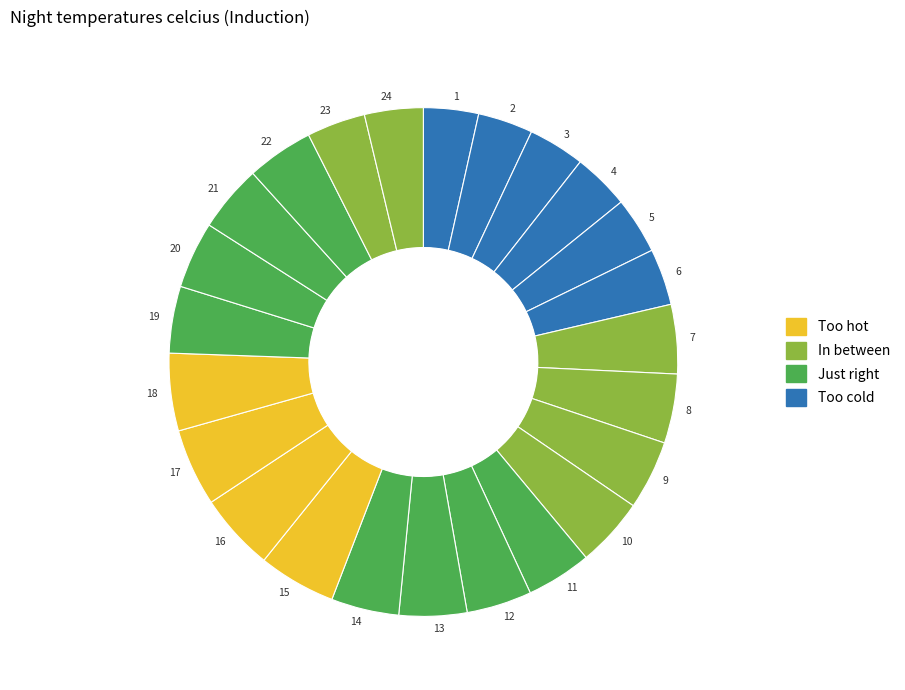

The 19 slice represents 4% of the pie. True or false?

True